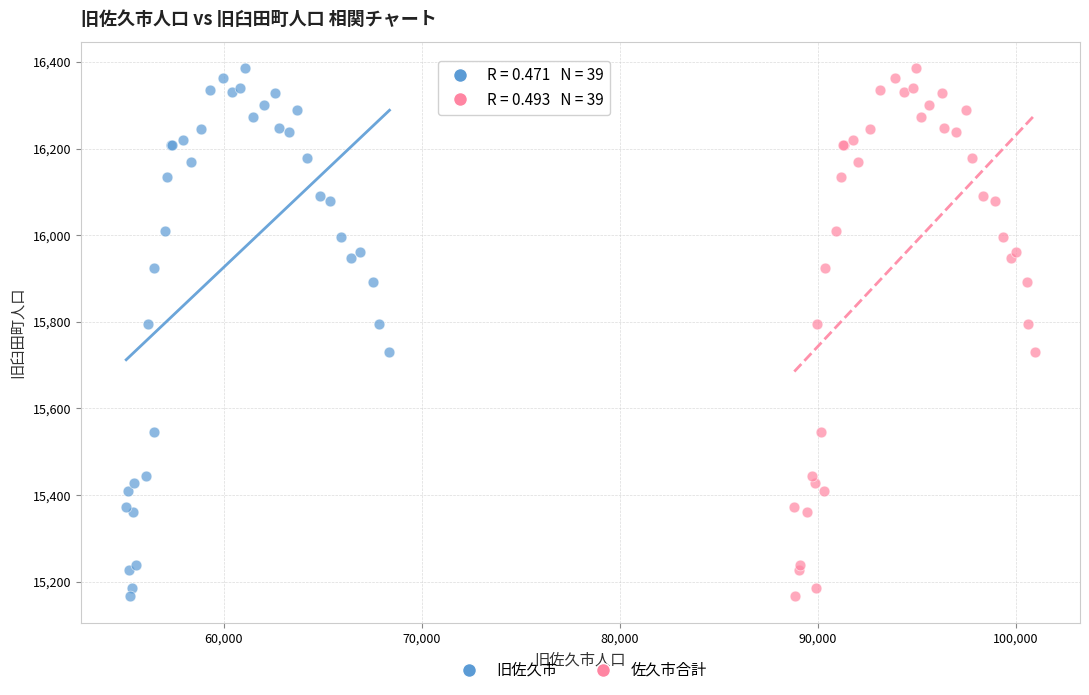

What are all the series names shown in the legend?

旧佐久市, 佐久市合計